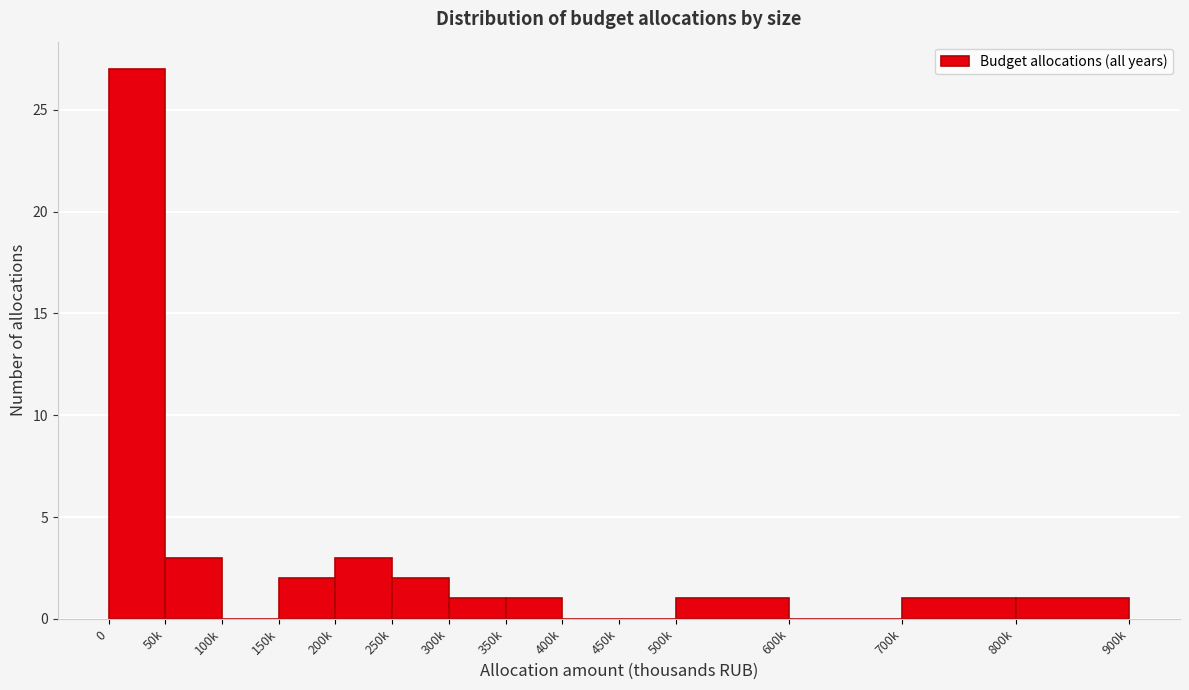

Reading left to right, what are all the values shown in this chart?

0=27	50k=3	100k=0	150k=2	200k=3	250k=2	300k=1	350k=1	400k=0	450k=0	500k=1	600k=0	700k=1	800k=1